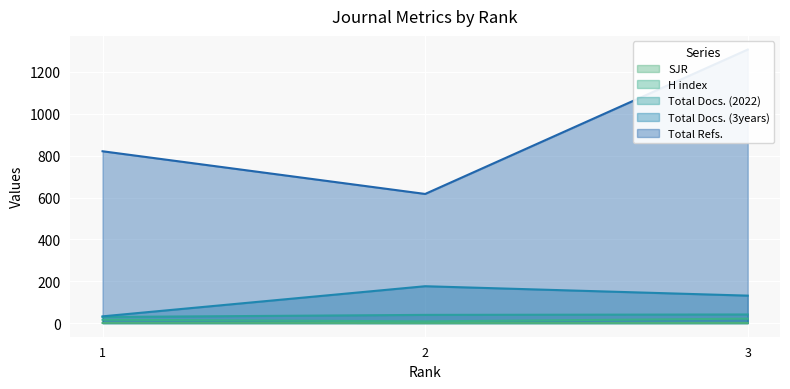

How many lines are shown in the chart?

5